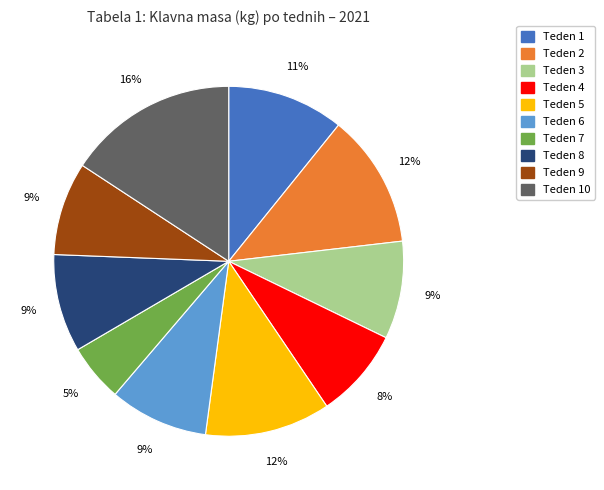

Does any single category account for the majority?

No